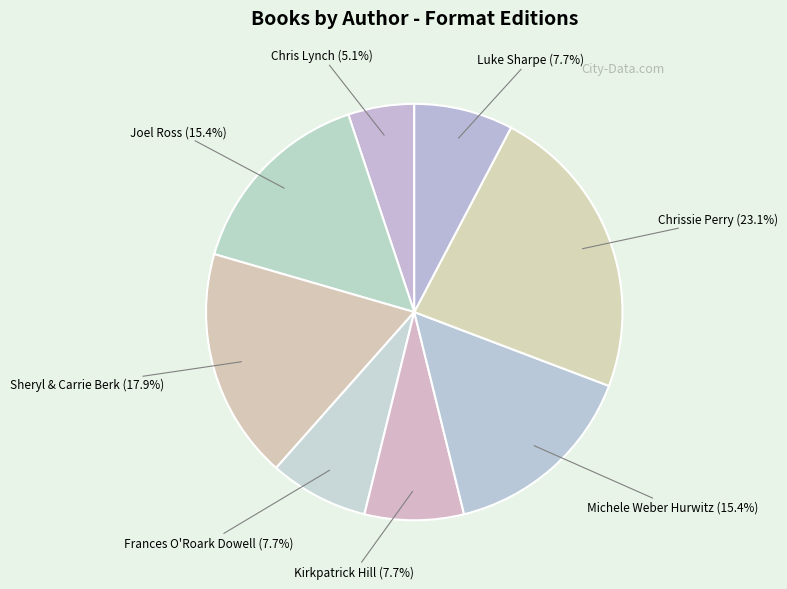

What percentage do Sheryl & Carrie Berk and Chrissie Perry together represent?

41.0%